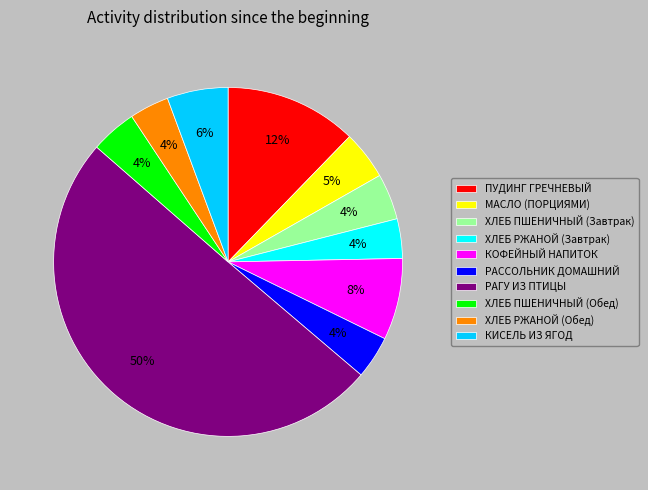

Is КОФЕЙНЫЙ НАПИТОК the majority of the pie?

No